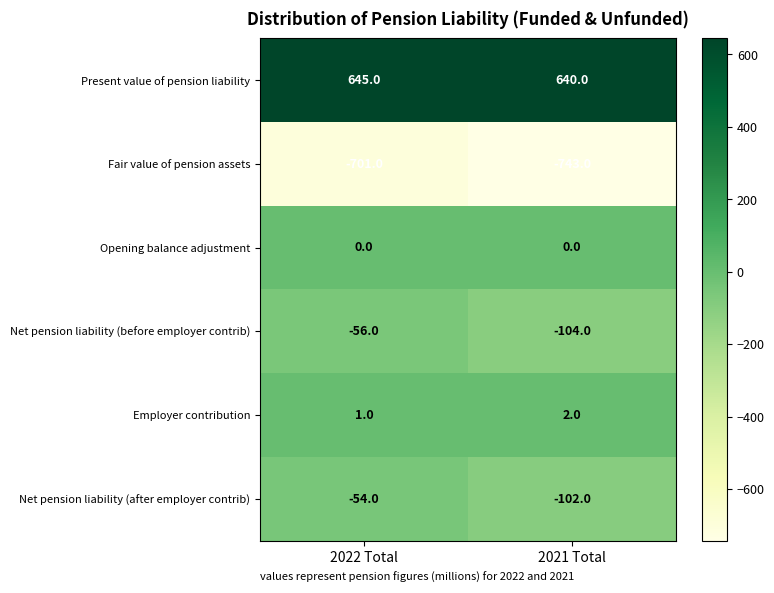

What is the minimum value shown in the chart?

-743